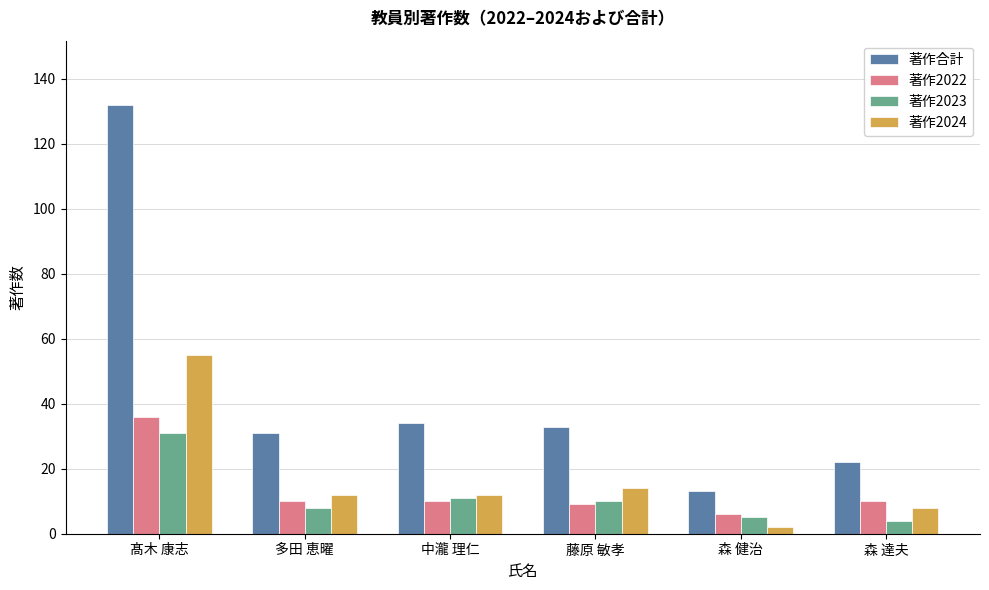

The 著作2023 series shows 4 at 森 達夫. True or false?

True